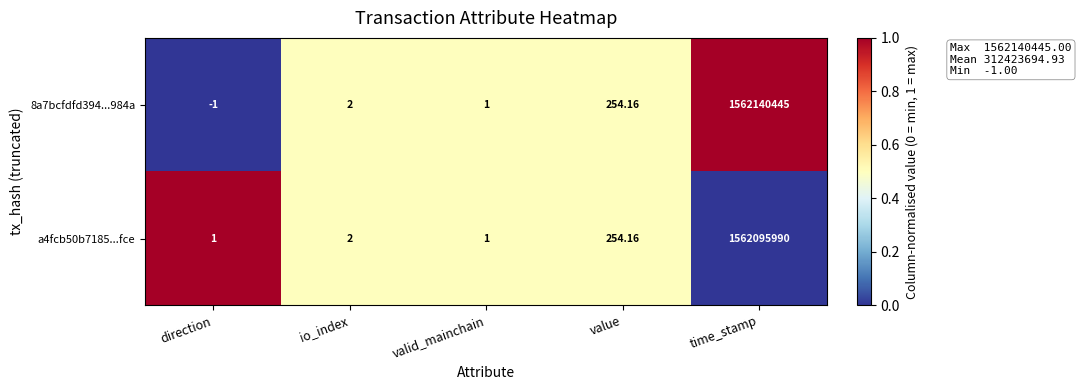

What is the total value across all series at direction?

0.0